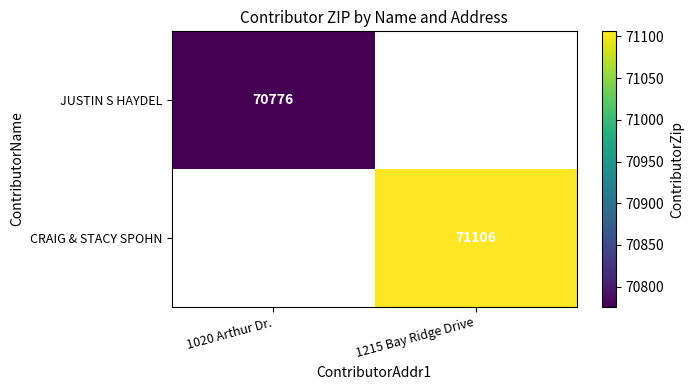

The JUSTIN S HAYDEL series shows 70776 at 1020 Arthur Dr.. True or false?

True